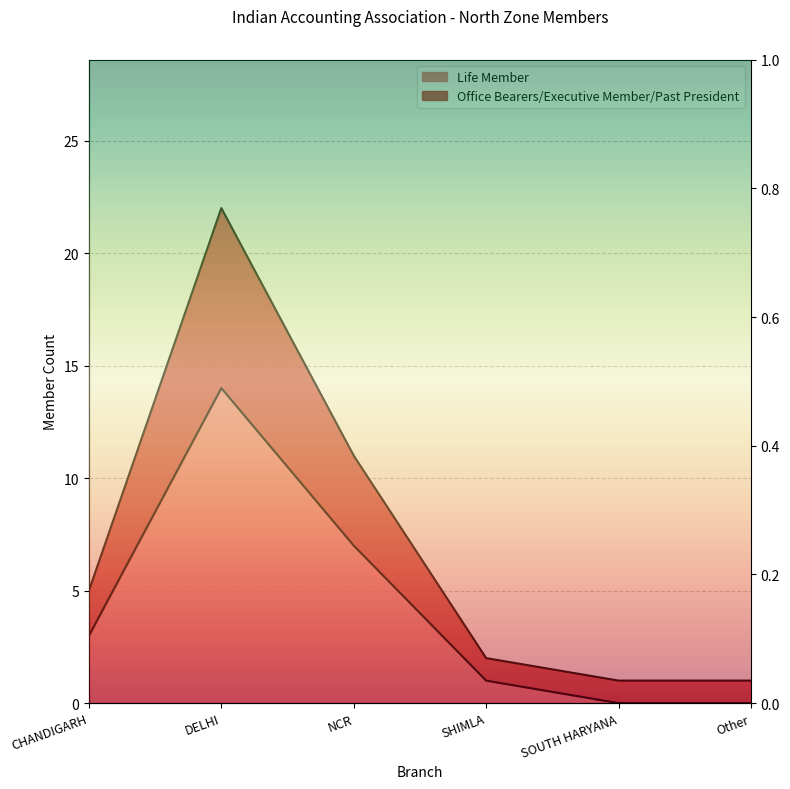

How many values in the Life Member series exceed 3?

2